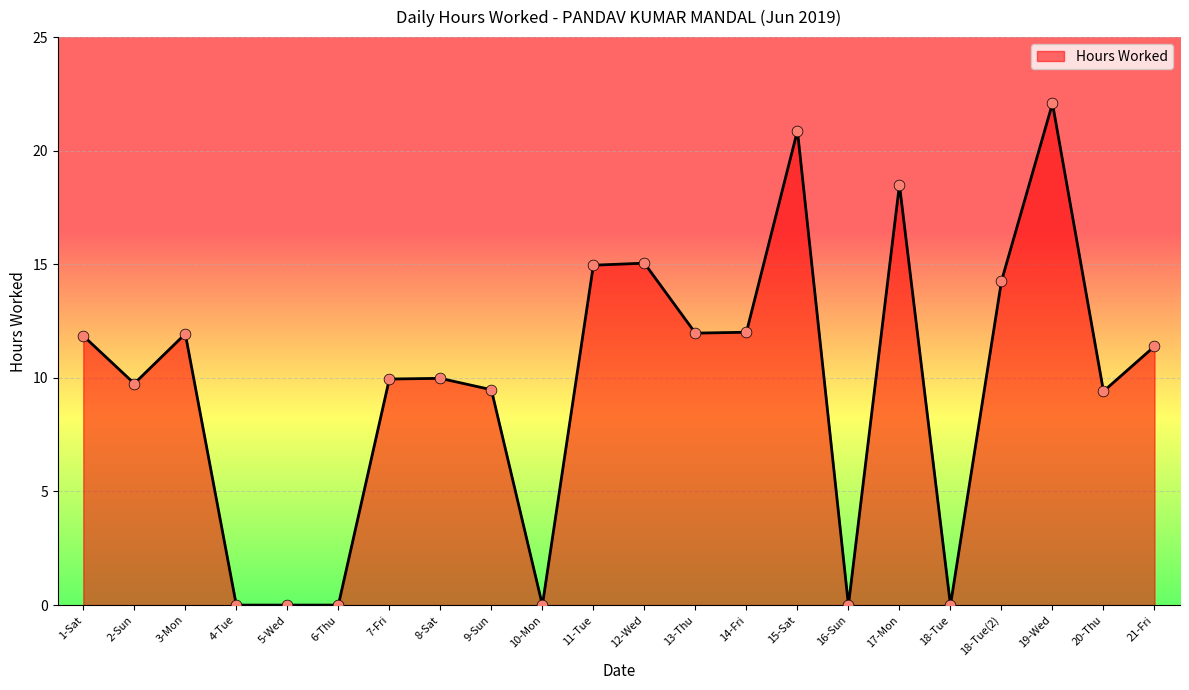

Which has a higher value, 17-Mon or 5-Wed?

17-Mon